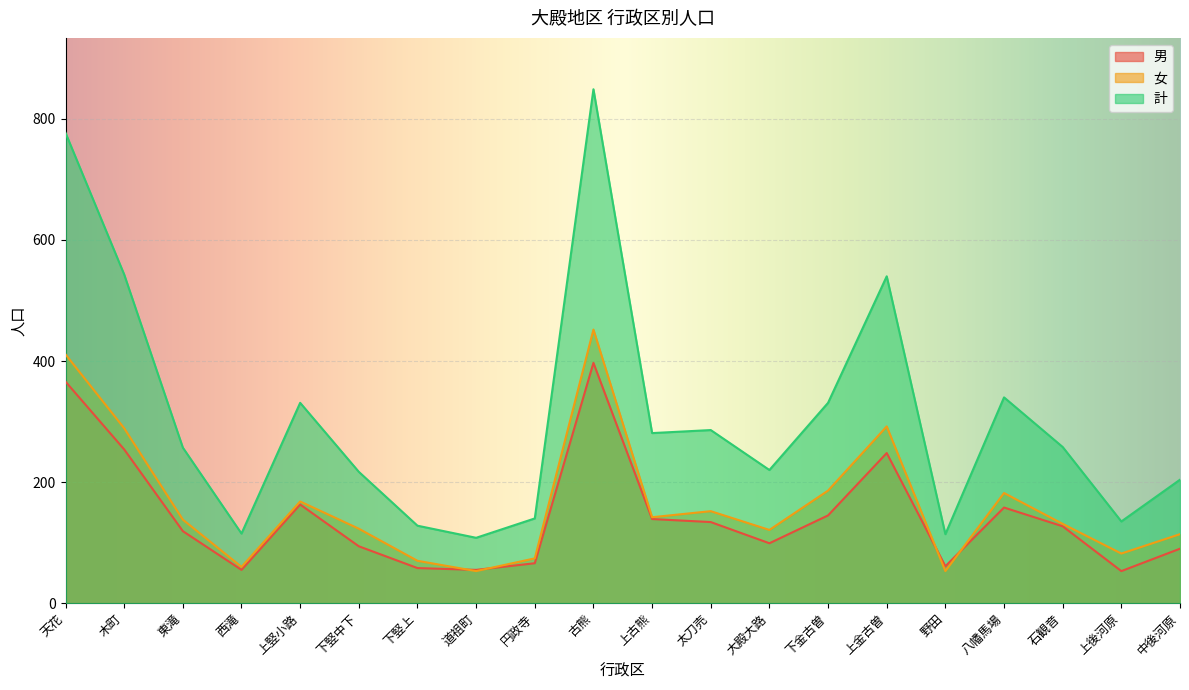

List the series in order of their peak value, highest first.

計, 女, 男